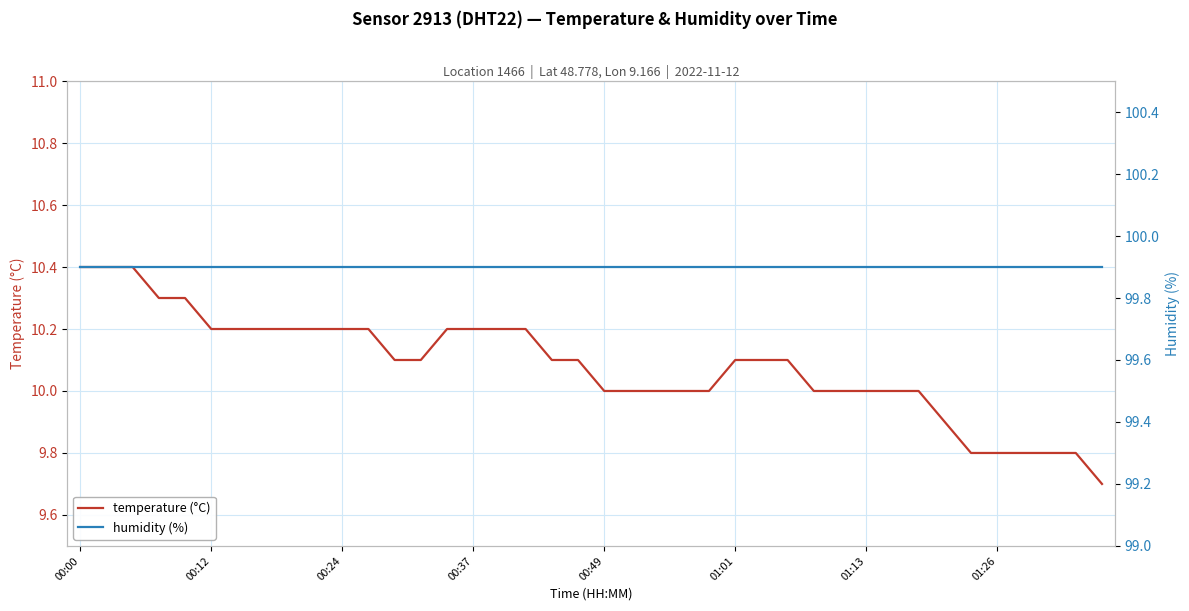

What is the lowest value of the temperature (°C) series?

9.7